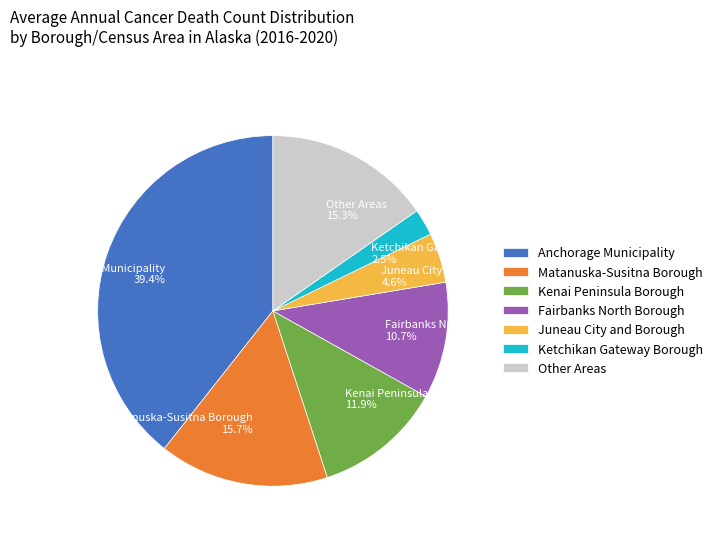

Does Juneau City and Borough account for over 50% of the chart?

No